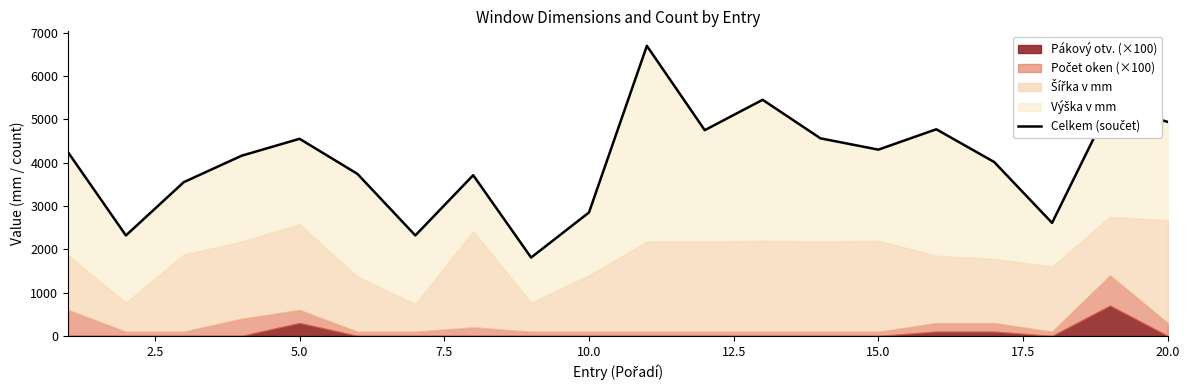

What is the difference between the second highest and second lowest values?

3130